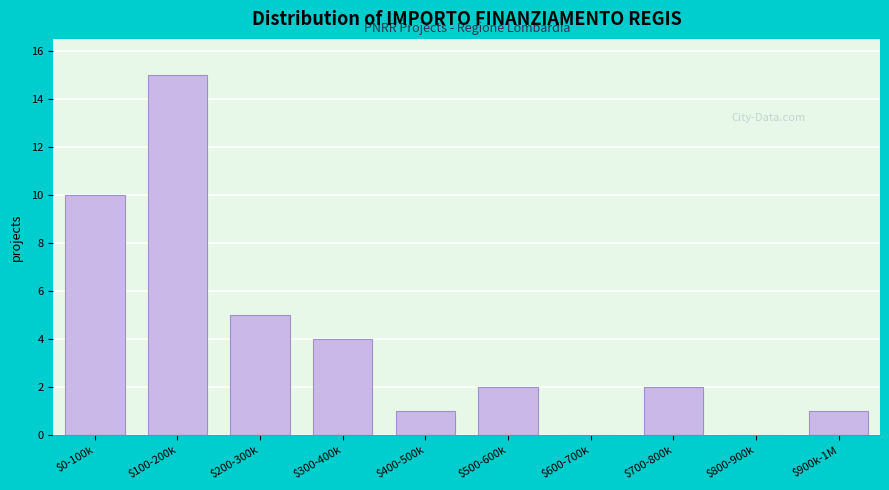

Where is the data nearest to the value 7?

$200-300k